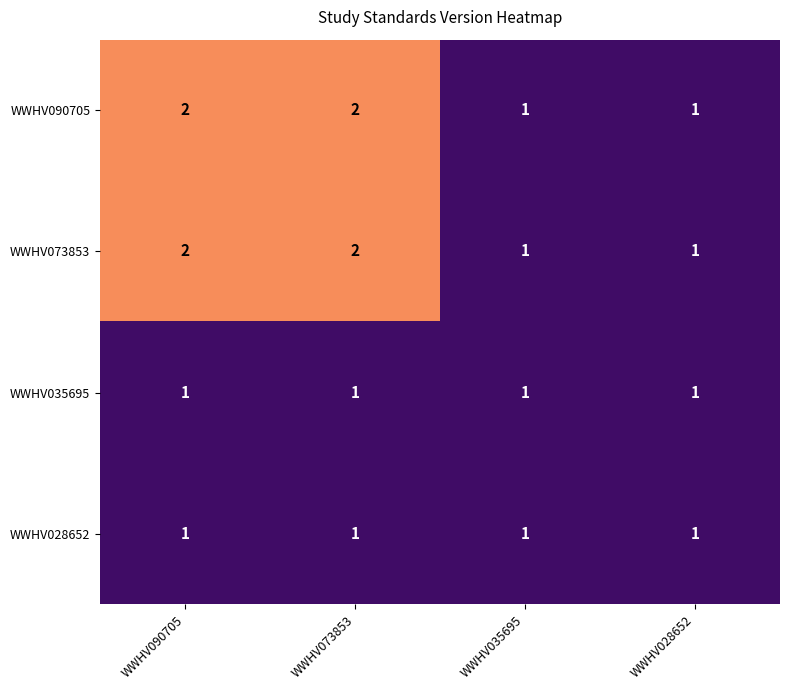

Reading left to right, list all the values displayed in this chart.

WWHV090705: WWHV090705=2	WWHV073853=2	WWHV035695=1	WWHV028652=1
WWHV073853: WWHV090705=2	WWHV073853=2	WWHV035695=1	WWHV028652=1
WWHV035695: WWHV090705=1	WWHV073853=1	WWHV035695=1	WWHV028652=1
WWHV028652: WWHV090705=1	WWHV073853=1	WWHV035695=1	WWHV028652=1